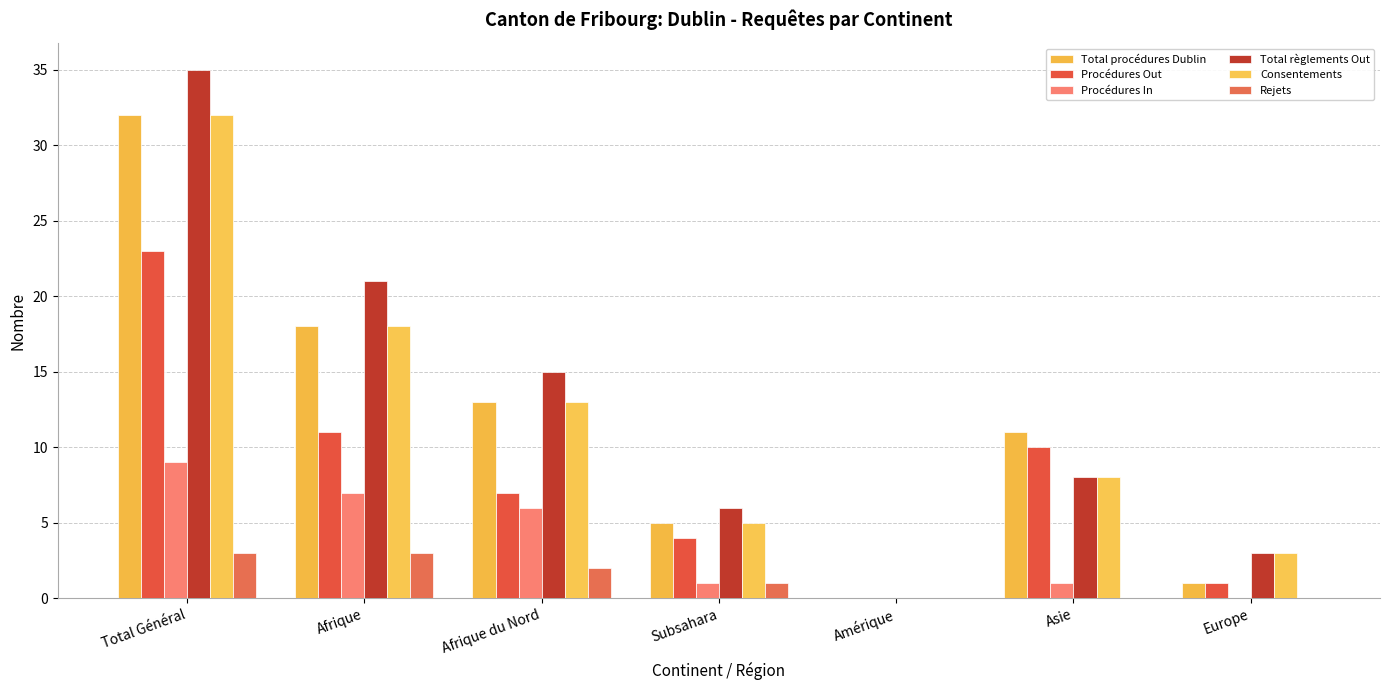

How many groups of bars are there?

7